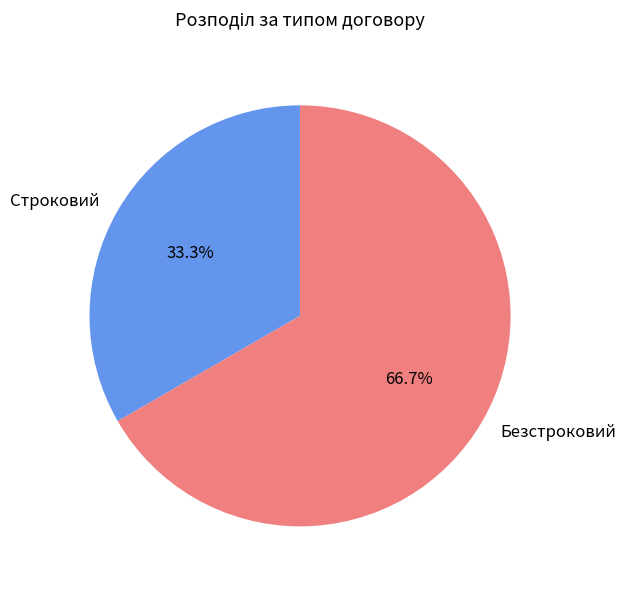

To the nearest percent, what portion does Безстроковий represent?

67%